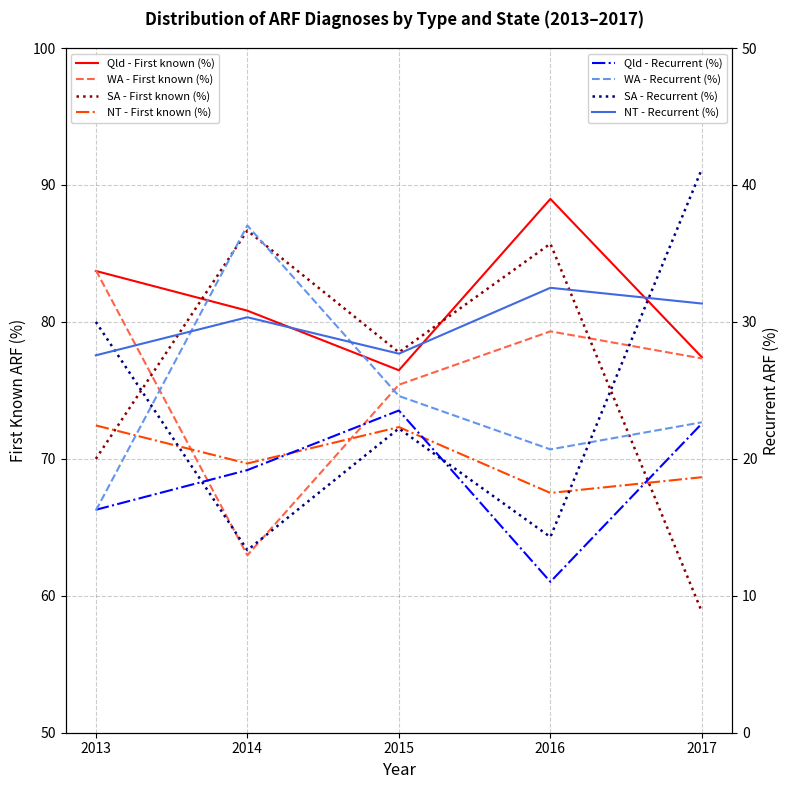

True or false: NT - First known (%) and SA - First known (%) cross at least once.

False